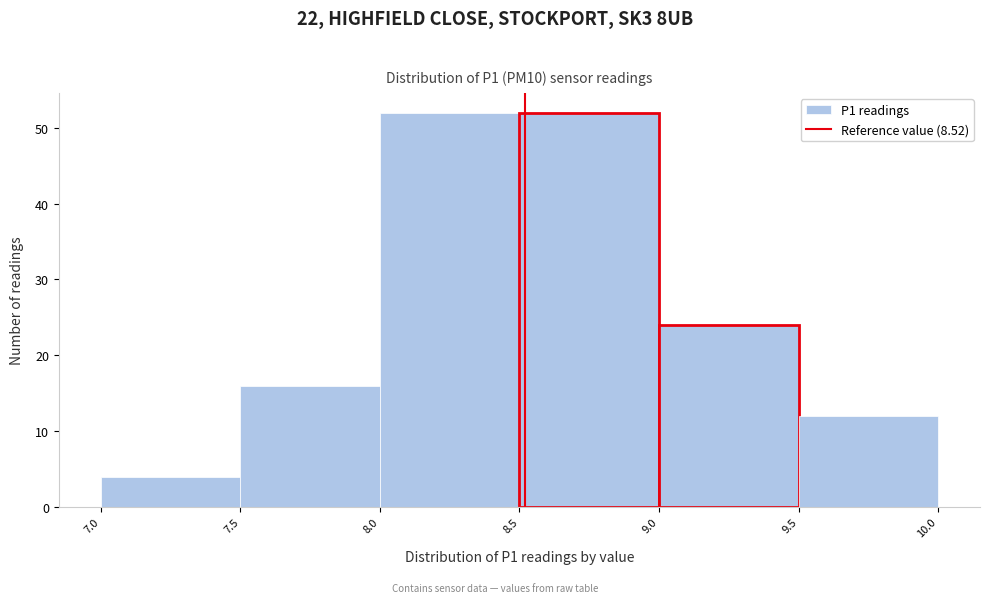

Reading left to right, list every bar in this chart as the range it spans on the x-axis followed by its height. The values are not printed on the chart, so give them approximately, as read against the axis.

7.0 to 7.5: 4
7.5 to 8.0: 16
8.0 to 8.5: 52
8.5 to 9.0: 52
9.0 to 9.5: 24
9.5 to 10.0: 12